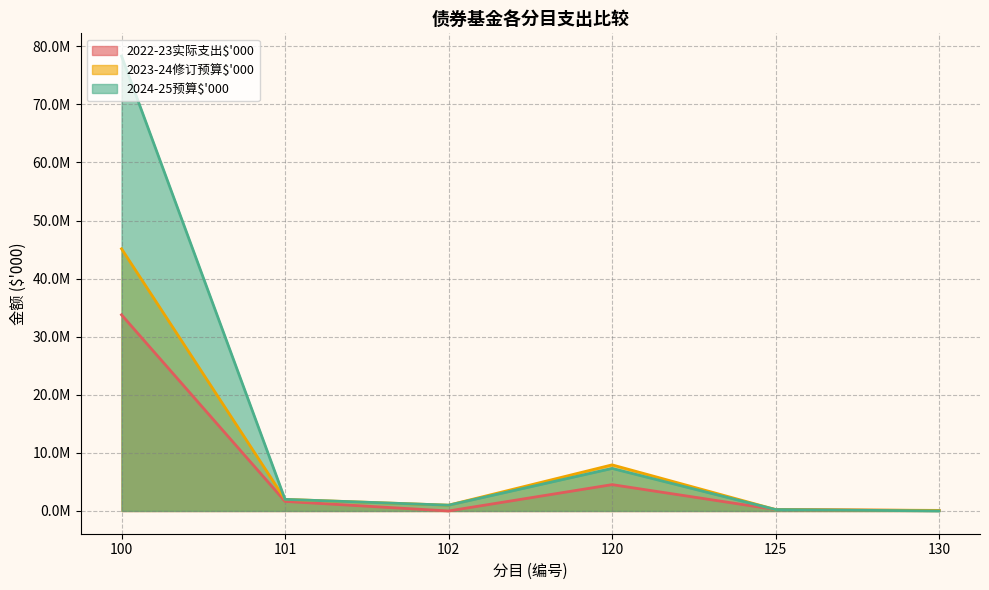

Reading right to left, what are all the values shown in this chart?

2022-23实际支出$'000: 130=67992	125=245690	120=4536397	102=0	101=1647200	100=33777840
2023-24修订预算$'000: 130=102636	125=246000	120=7940746	102=1000000	101=2000000	100=45142658
2024-25预算$'000: 130=772	125=246000	120=7326550	102=1000000	101=2000000	100=78322875